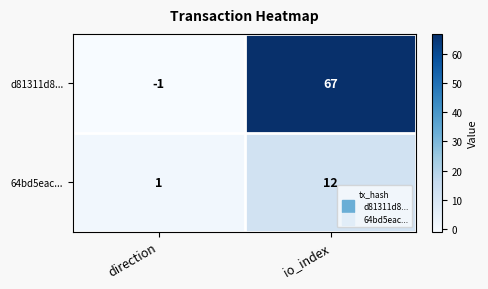

Reading left to right, what are all the values shown in this chart?

d81311d8...: direction=-1	io_index=67
64bd5eac...: direction=1	io_index=12